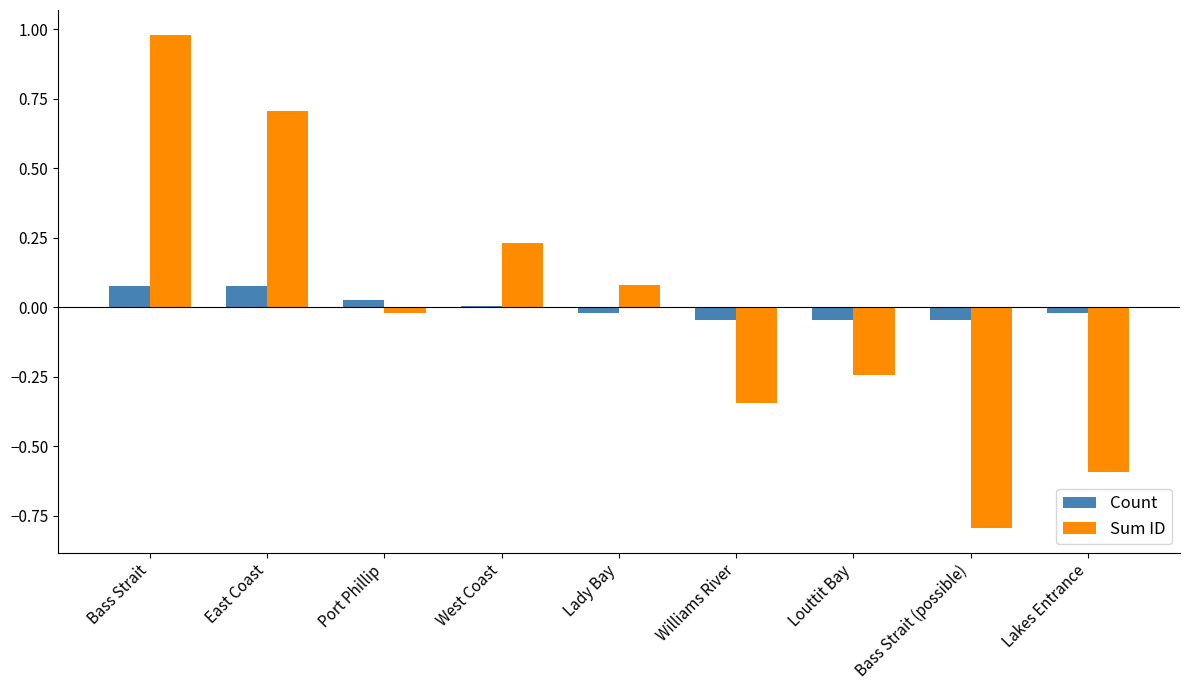

Count the number of data series in this chart.

2